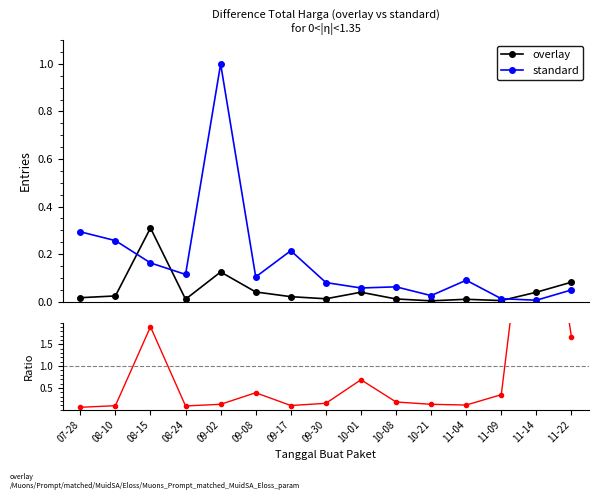

What is the difference between the maximum and minimum values in the overlay/standard series?

6.9